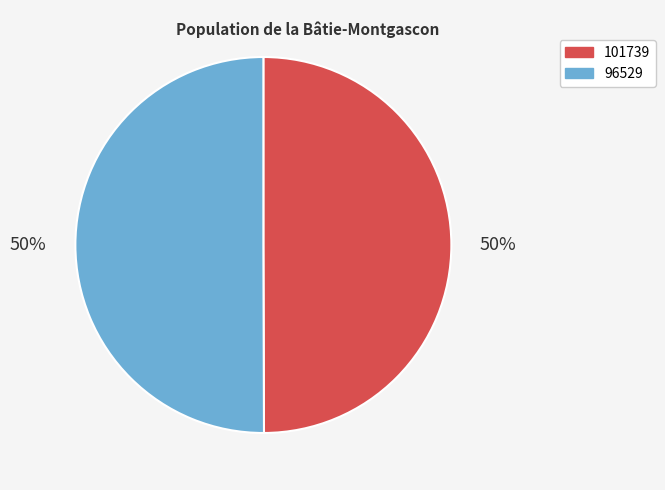

What is the ratio of the value at 96529 to the value at 101739?

1.0